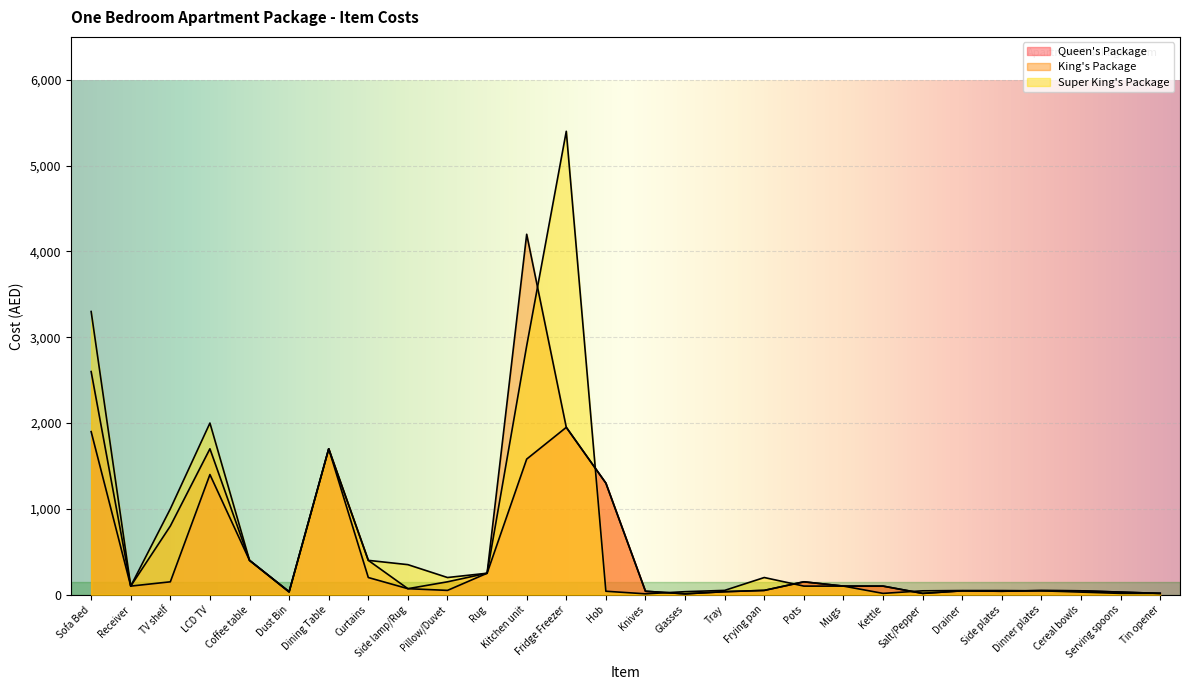

How many lines are shown in the chart?

3